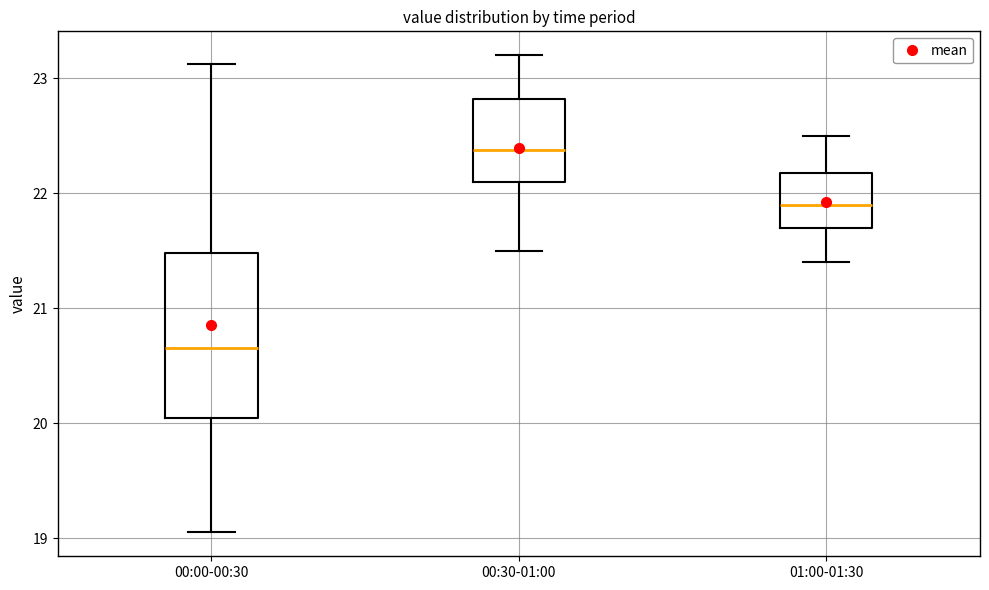

Reading left to right, transcribe this box plot: for each box, give where its median line is, the range the box spans, and where its two whiskers end, as read against the y-axis. The values are not printed on the chart, so give them approximately, as read against the axis.

00:00-00:30: median 20.7, box 20.0 to 21.5, whiskers 19.1 to 23.1
00:30-01:00: median 22.4, box 22.1 to 22.8, whiskers 21.5 to 23.2
01:00-01:30: median 21.9, box 21.7 to 22.2, whiskers 21.4 to 22.5